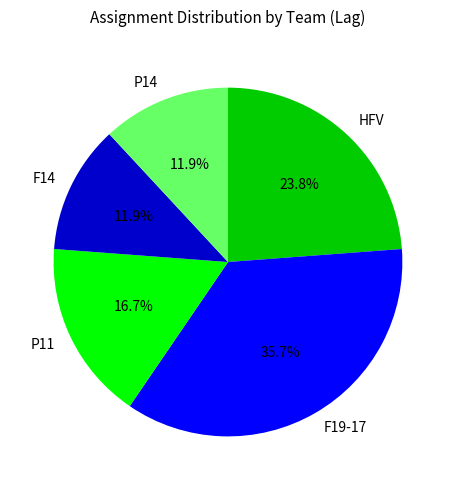

How many slices are in this pie chart?

5